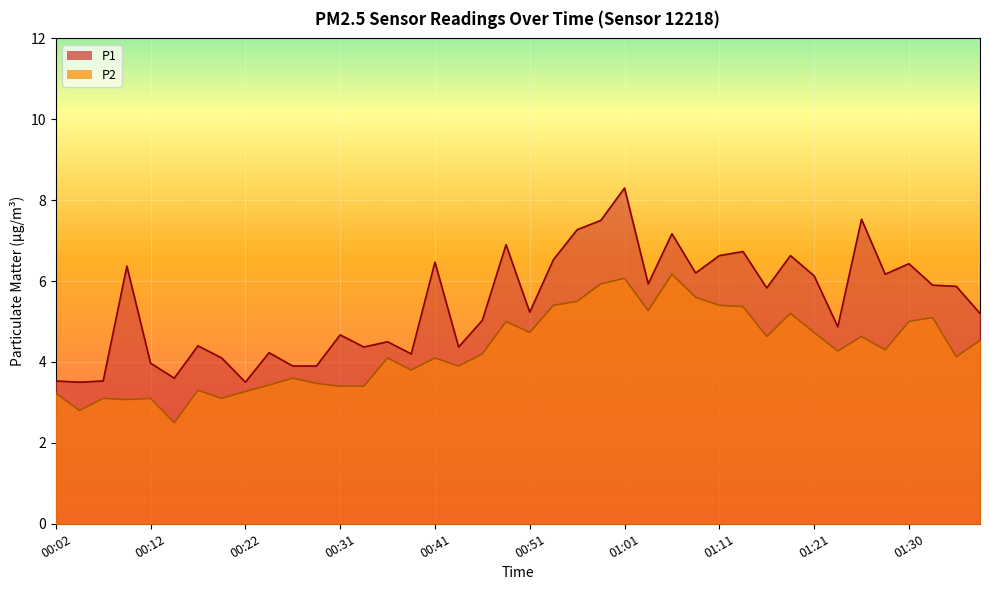

True or false: P2 and P1 intersect in this chart.

False